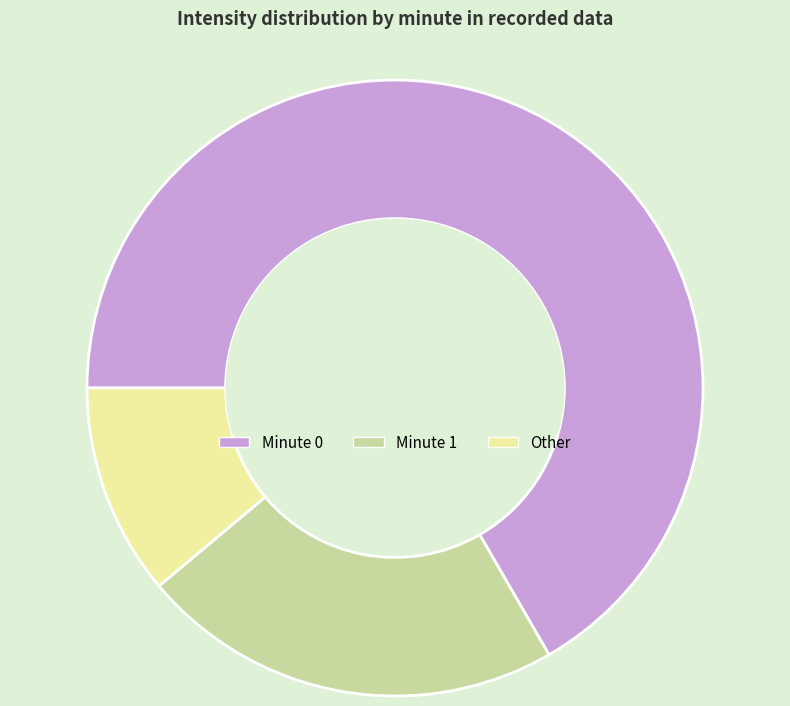

Is it true that Other is 5% of the pie?

False